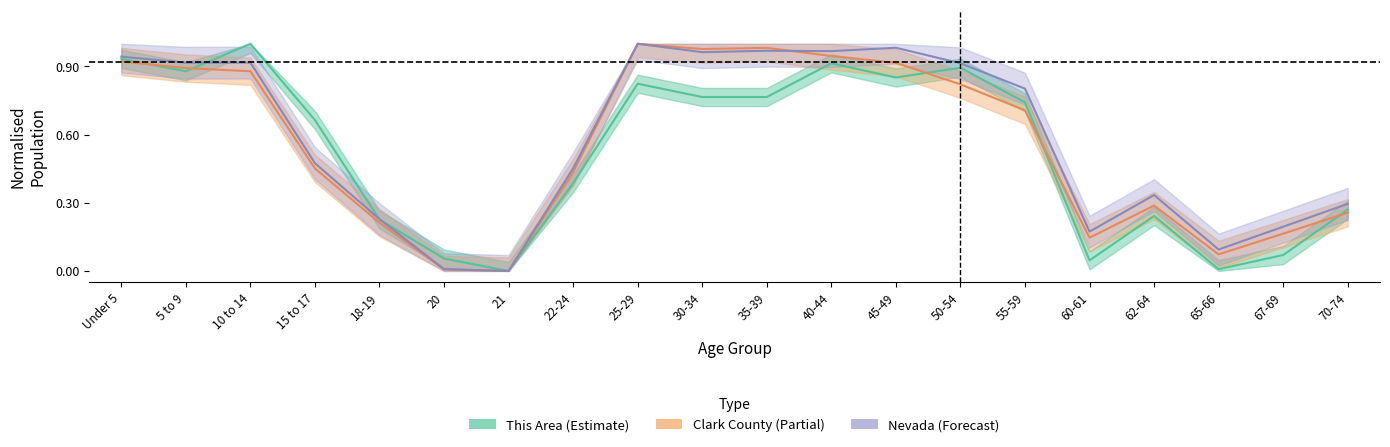

How many intersections are there between This Area and Nevada?

3